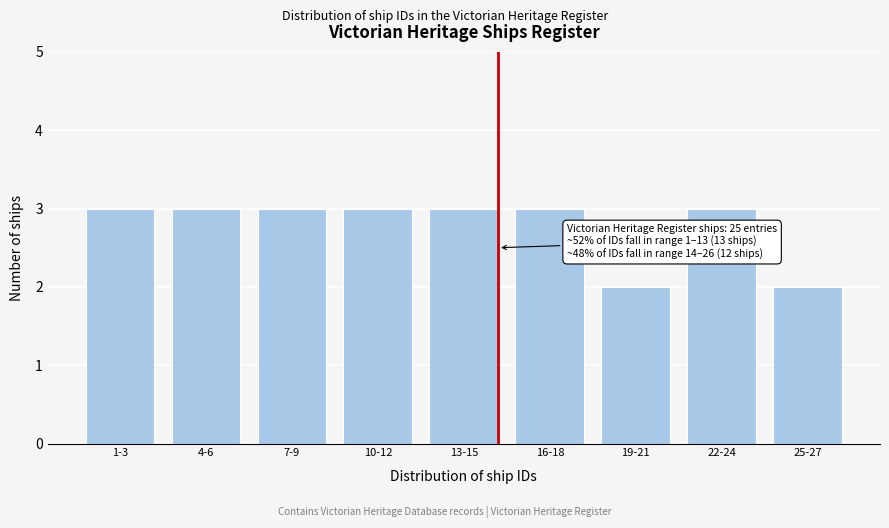

Reading right to left, transcribe all the data shown in this chart.

2	3	2	3	3	3	3	3	3